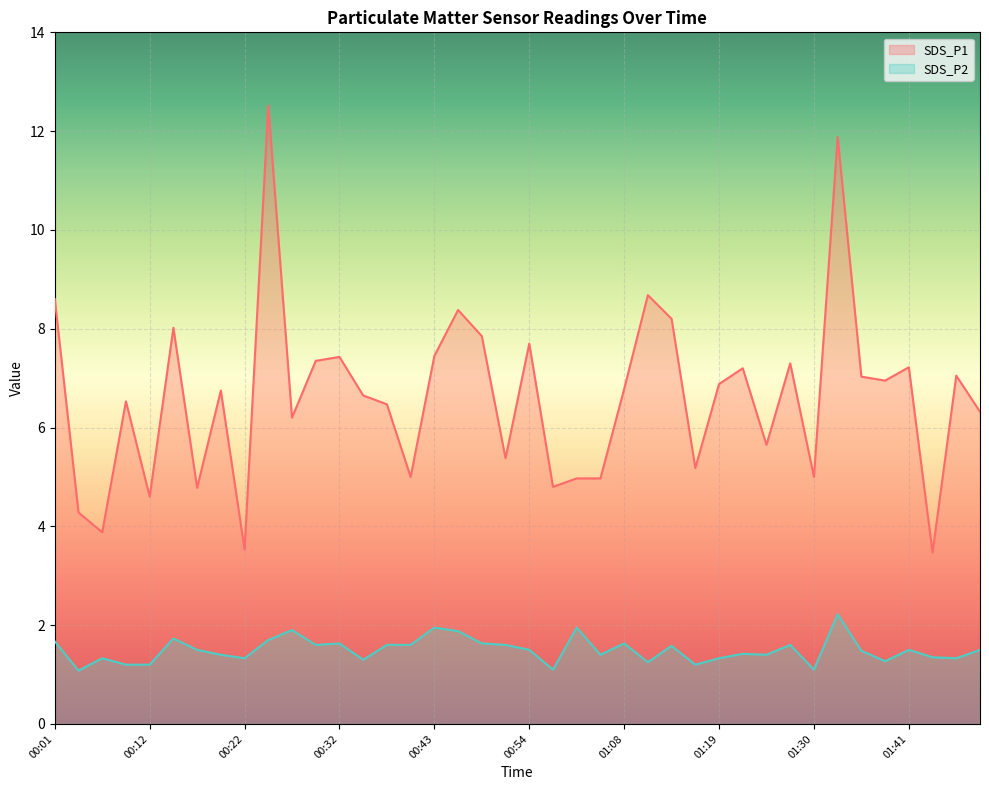

Which label corresponds to the smallest value in the chart?

00:04